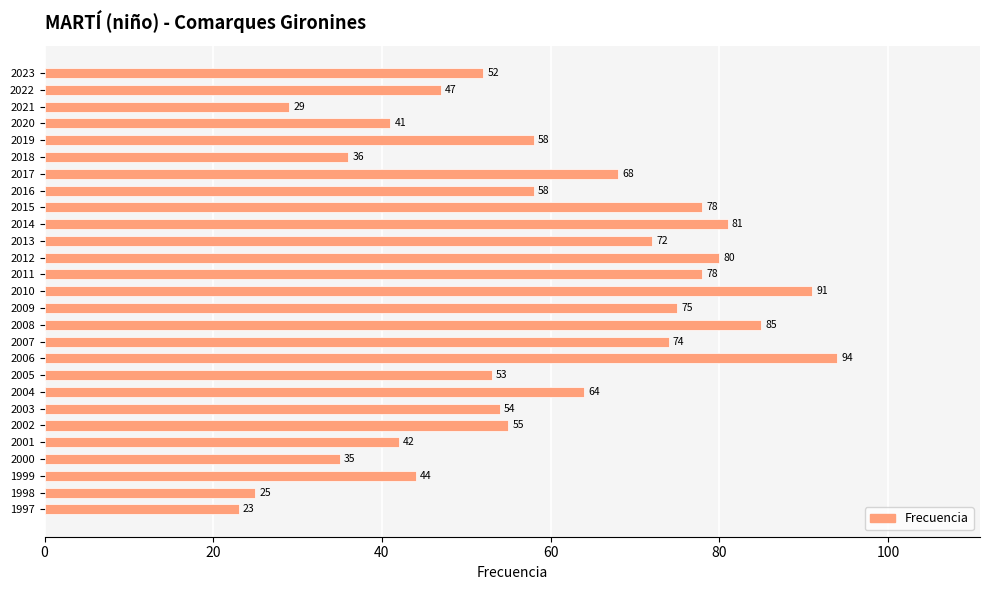

What is the difference between the maximum and minimum values?

71